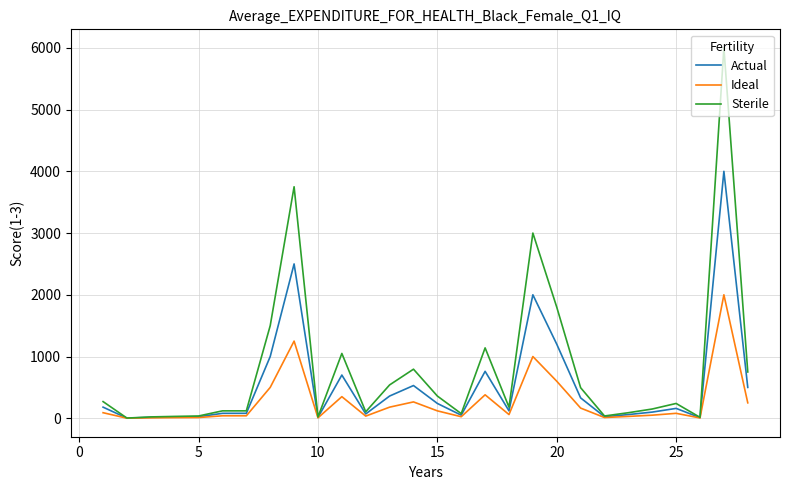

Which series has the largest total across all categories?

Sterile